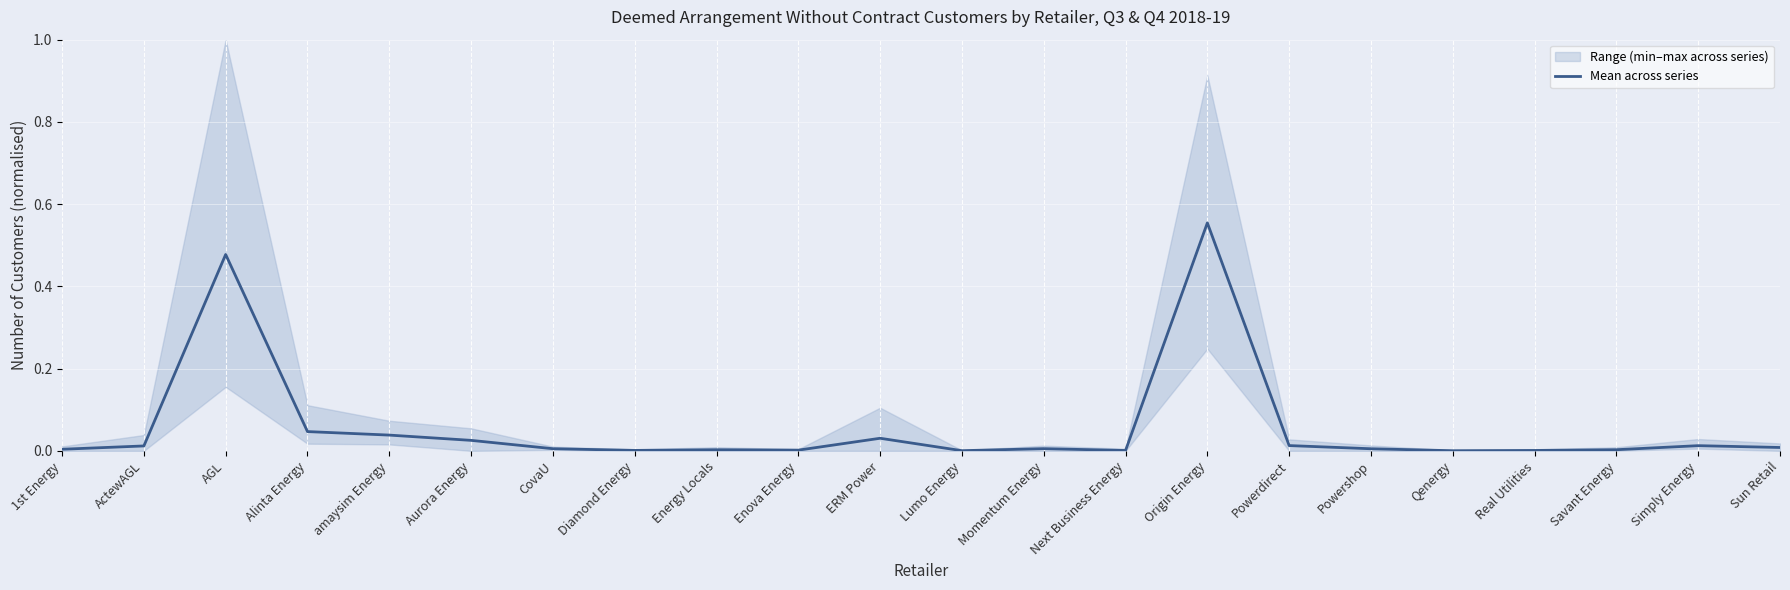

True or false: there are more than 1 points higher than both neighbors.

True